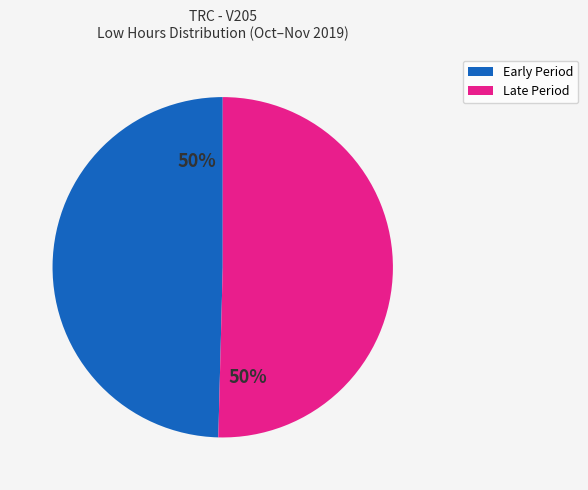

To the nearest percent, what is the average slice percentage?

50%